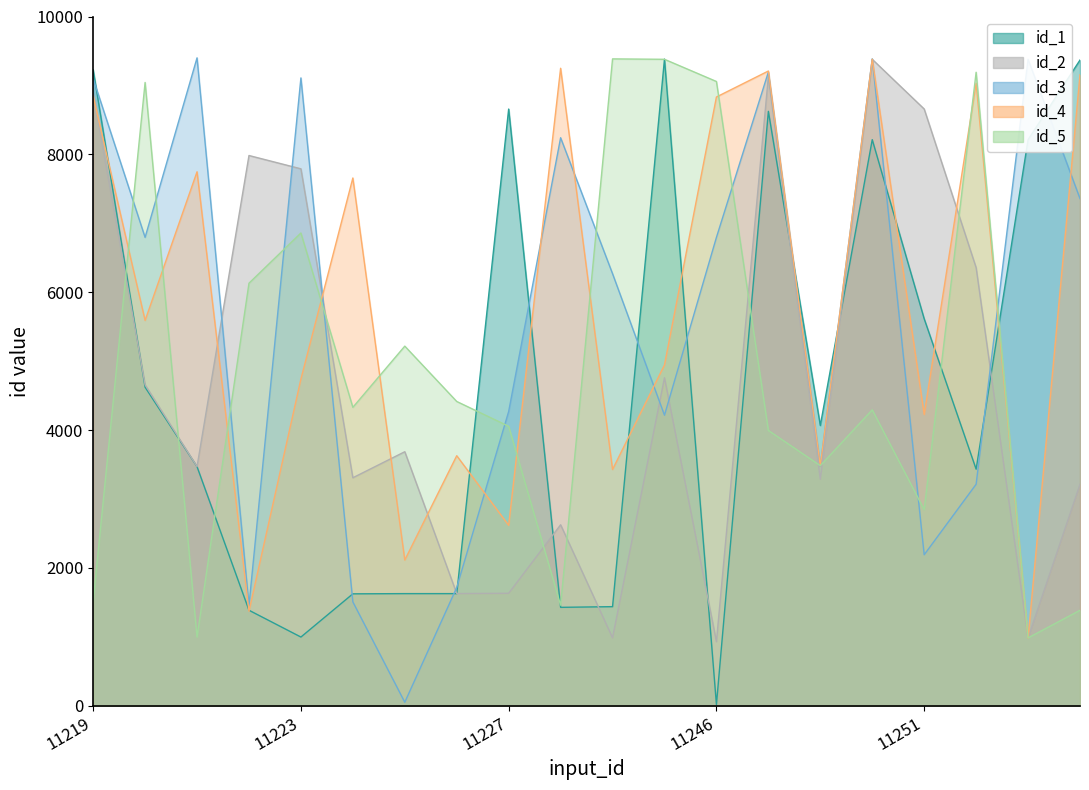

At which category is the sum across all series the highest?

11249